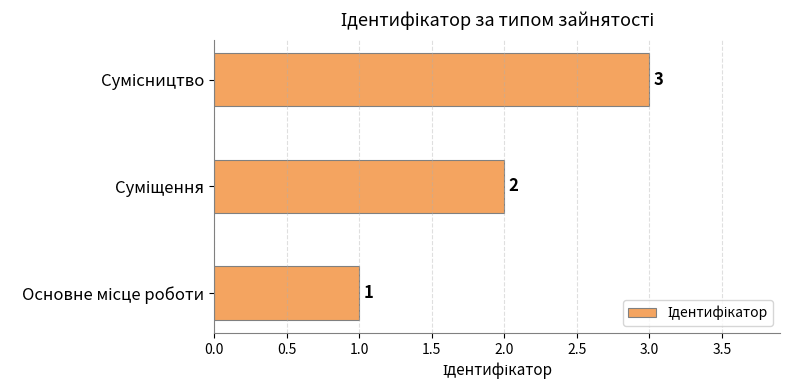

What is the difference between the maximum and second lowest values?

1